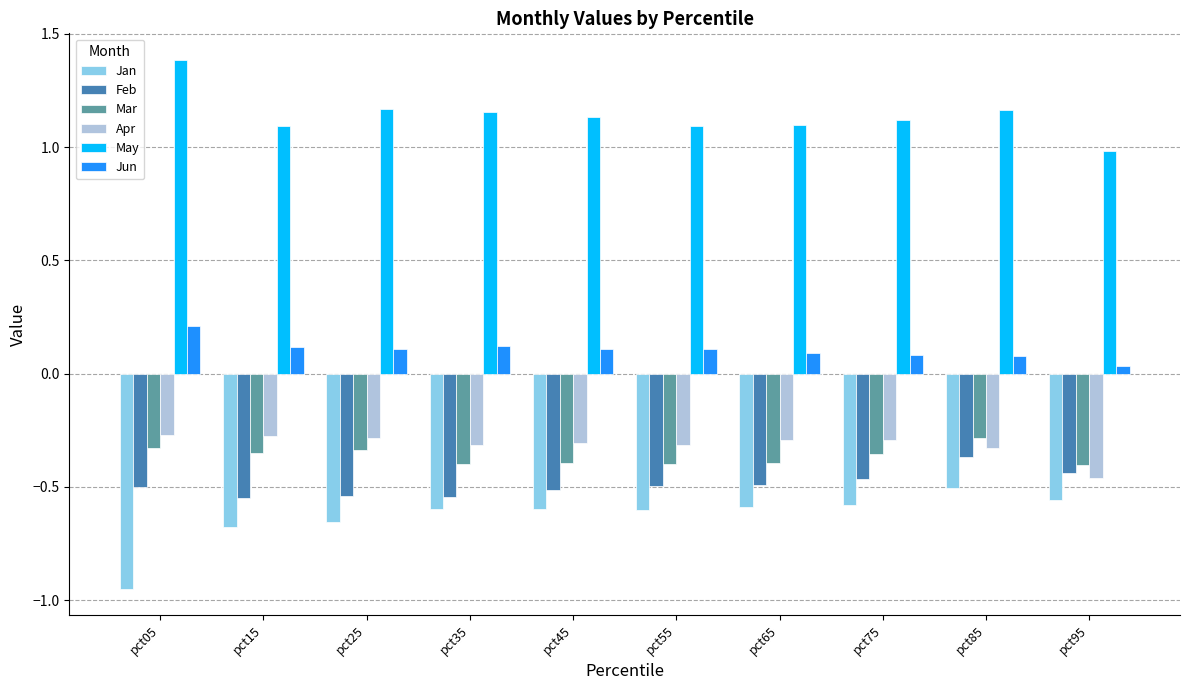

Rank the series at pct95 from lowest to highest value.

Jan, Apr, Feb, Mar, Jun, May